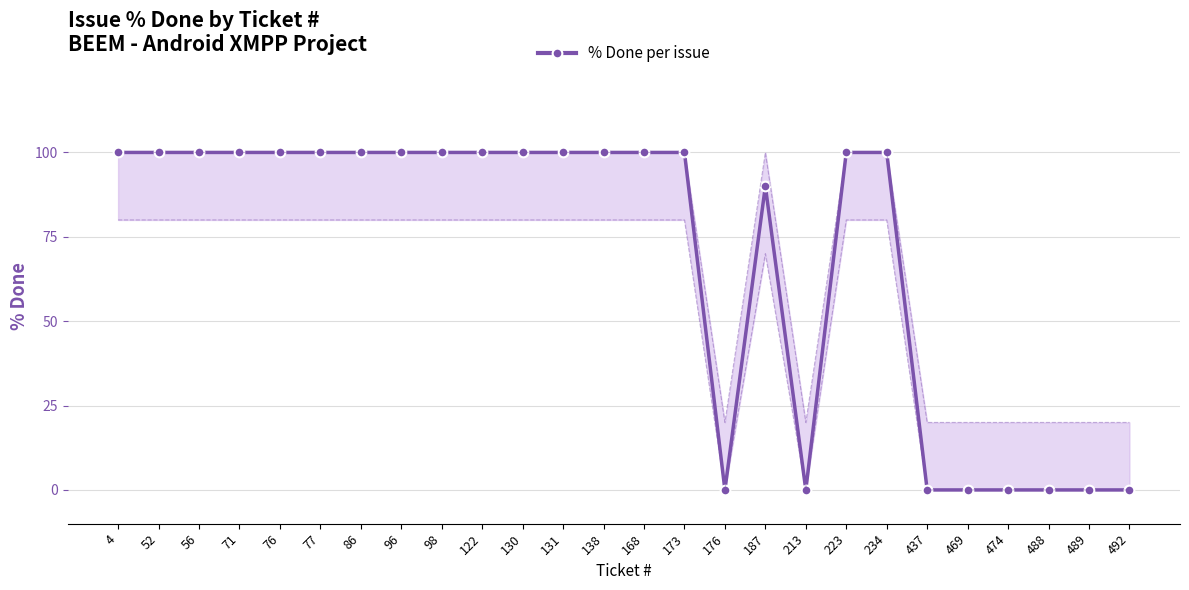

Rank the categories by value from lowest to highest.

176, 213, 437, 469, 474, 488, 489, 492, 187, 4, 52, 56, 71, 76, 77, 86, 96, 98, 122, 130, 131, 138, 168, 173, 223, 234